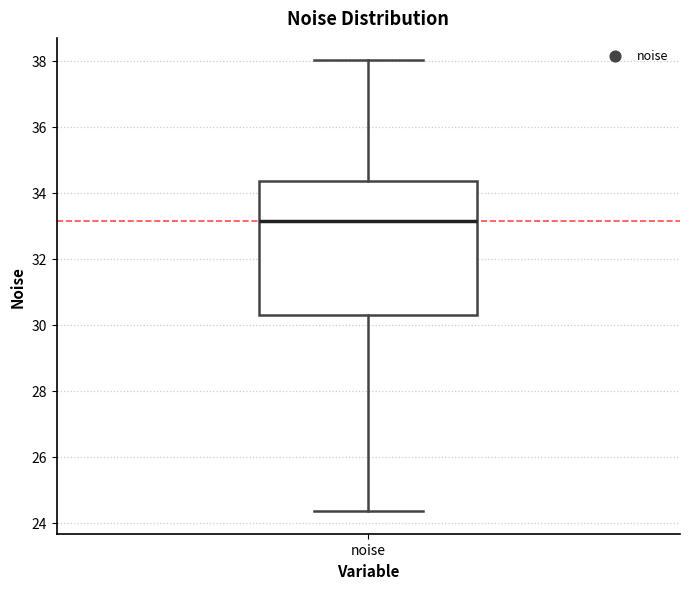

Where does the lower whisker of the box for noise end on the y-axis? The values are not printed on the chart, so give them approximately, as read against the axis.

24.4